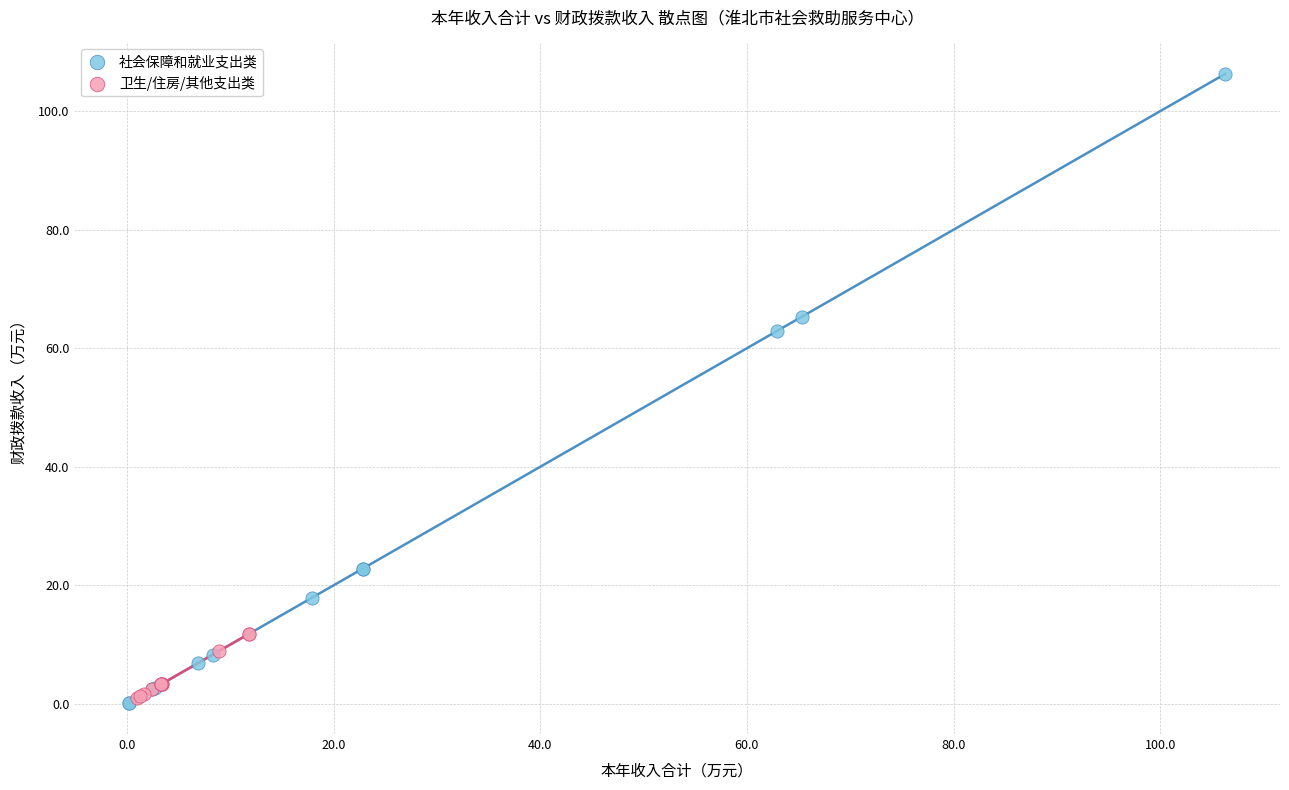

Which series reaches the maximum Y coordinate?

社会保障和就业支出类